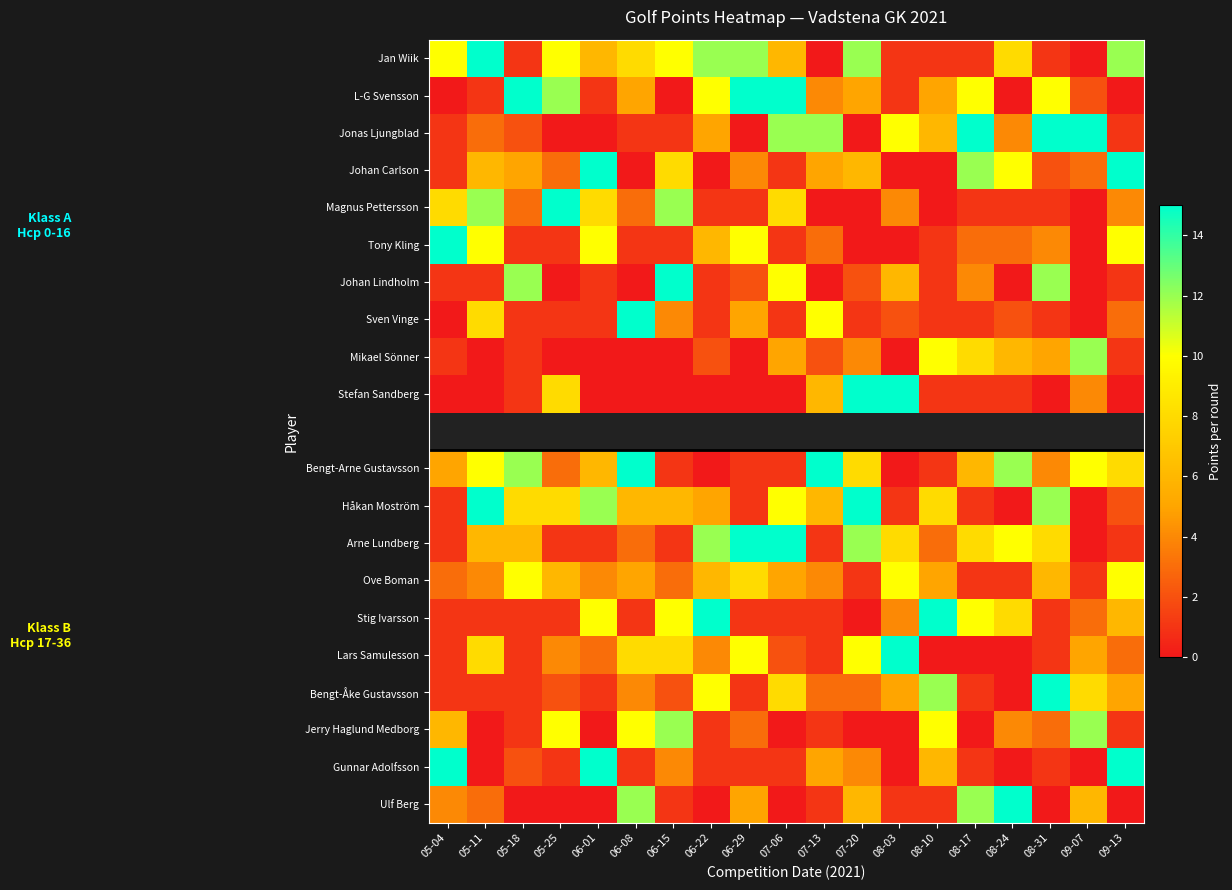

Count the number of categories in the chart.

19